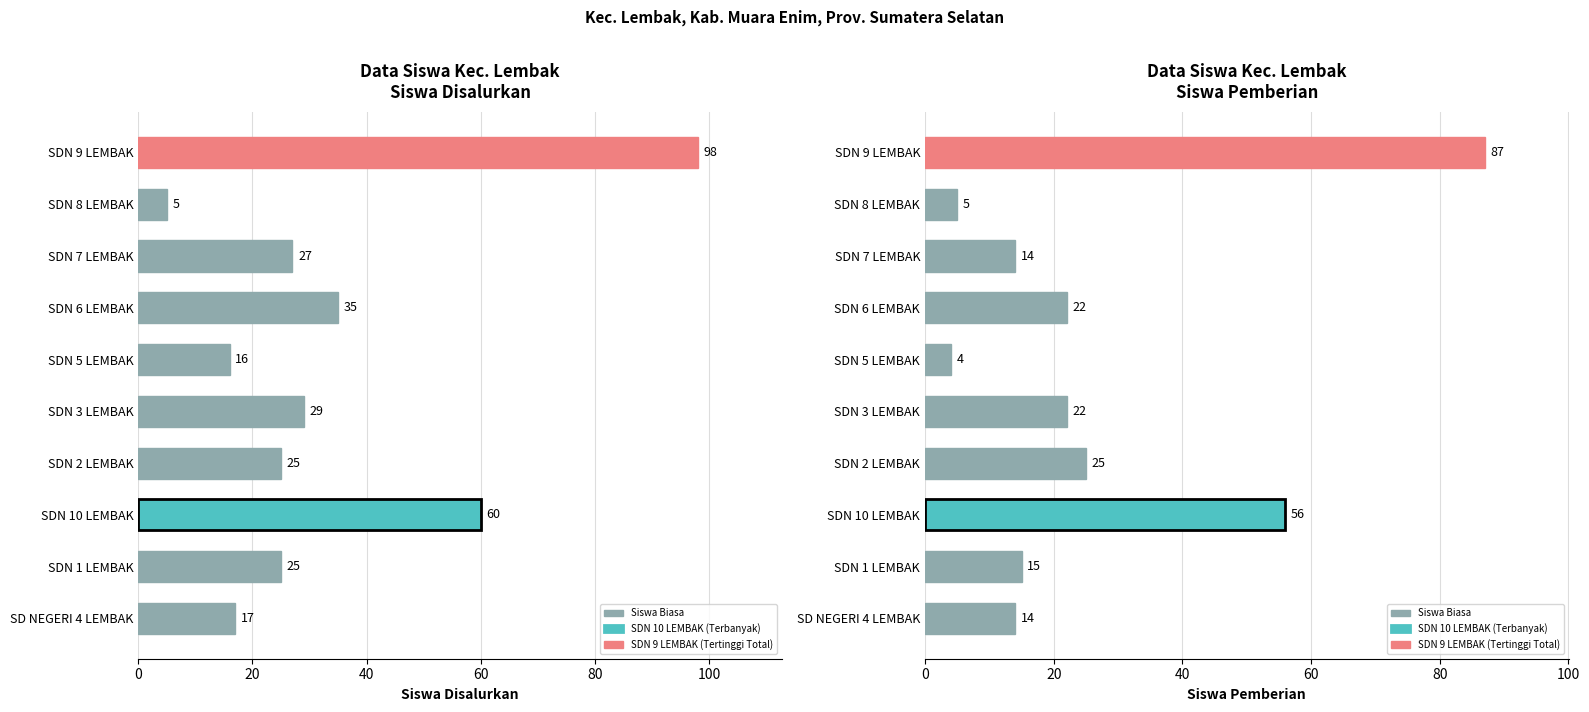

At SDN 3 LEMBAK, list the series in order from smallest to largest.

Siswa Pemberian, Siswa Disalurkan